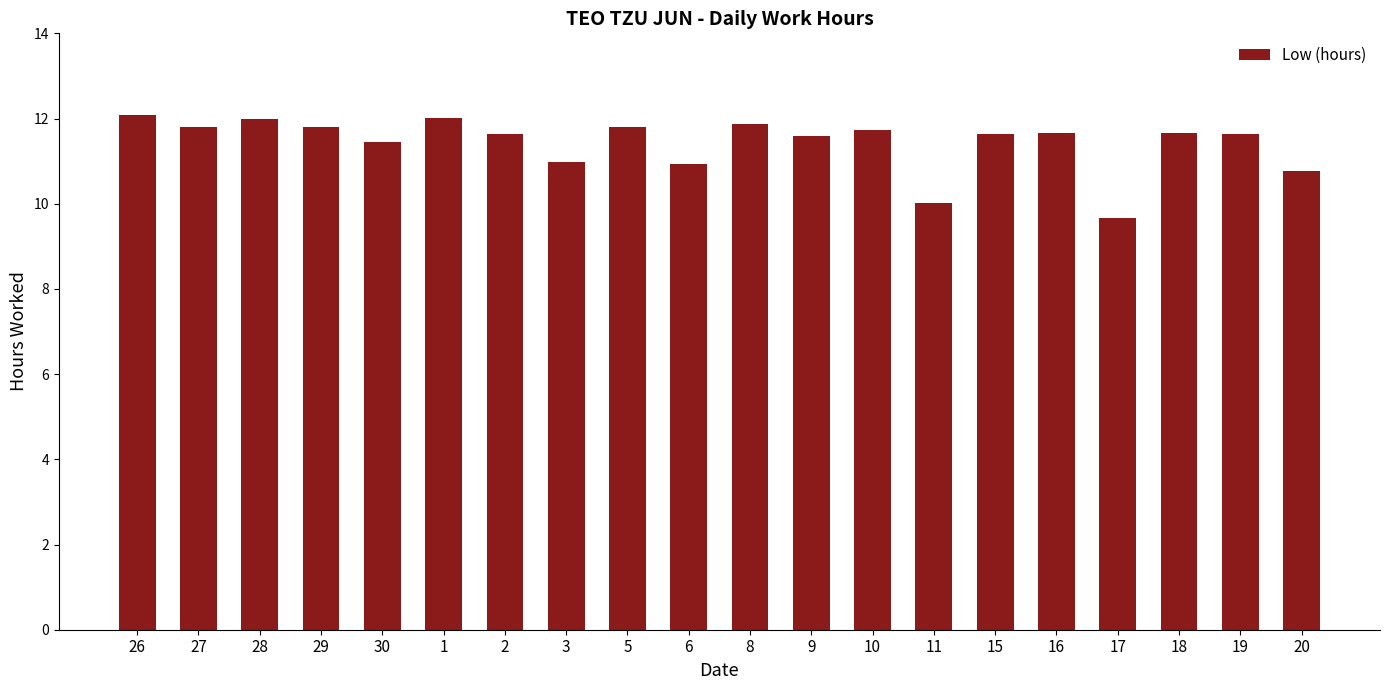

What is the greatest value displayed?

12.1